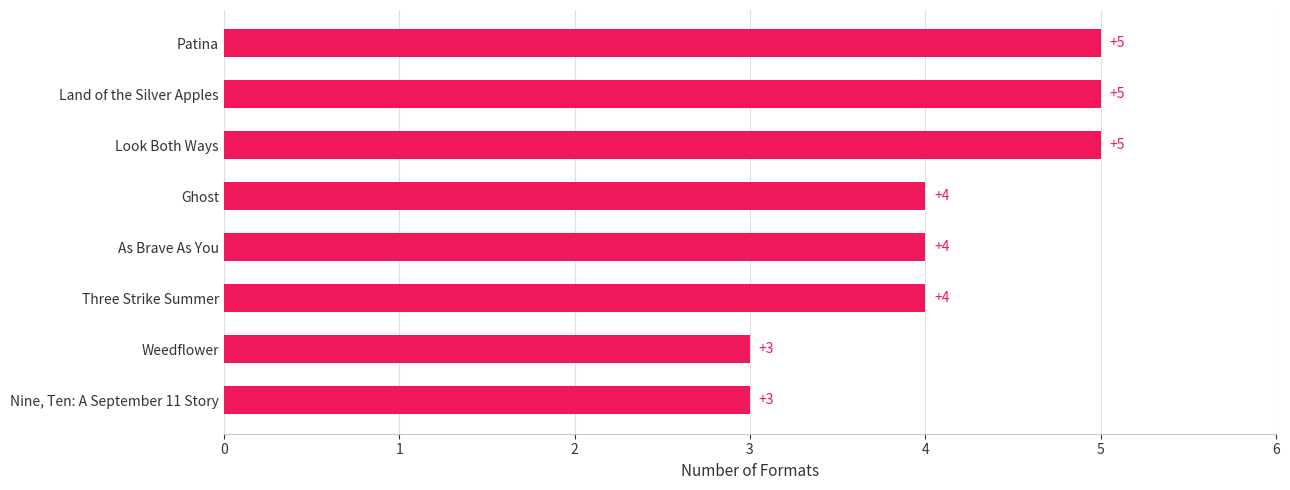

Reading bottom to top, what are all the values shown in this chart?

Nine, Ten: A September 11 Story=3	Weedflower=3	Three Strike Summer=4	As Brave As You=4	Ghost=4	Look Both Ways=5	Land of the Silver Apples=5	Patina=5